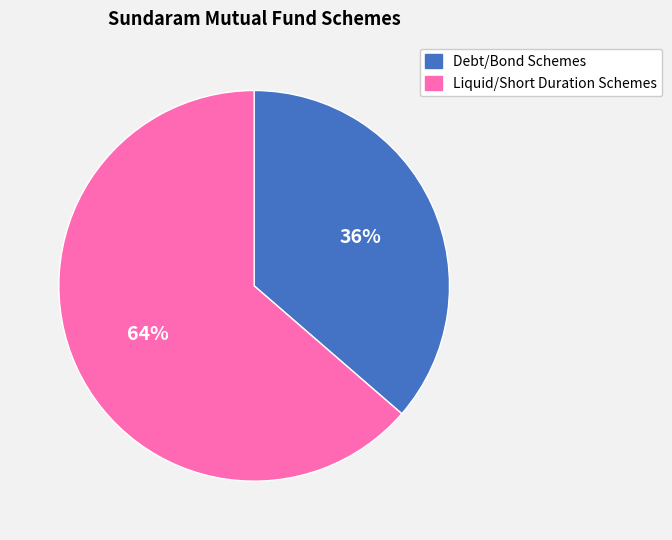

To the nearest percent, what is the average slice percentage?

50%